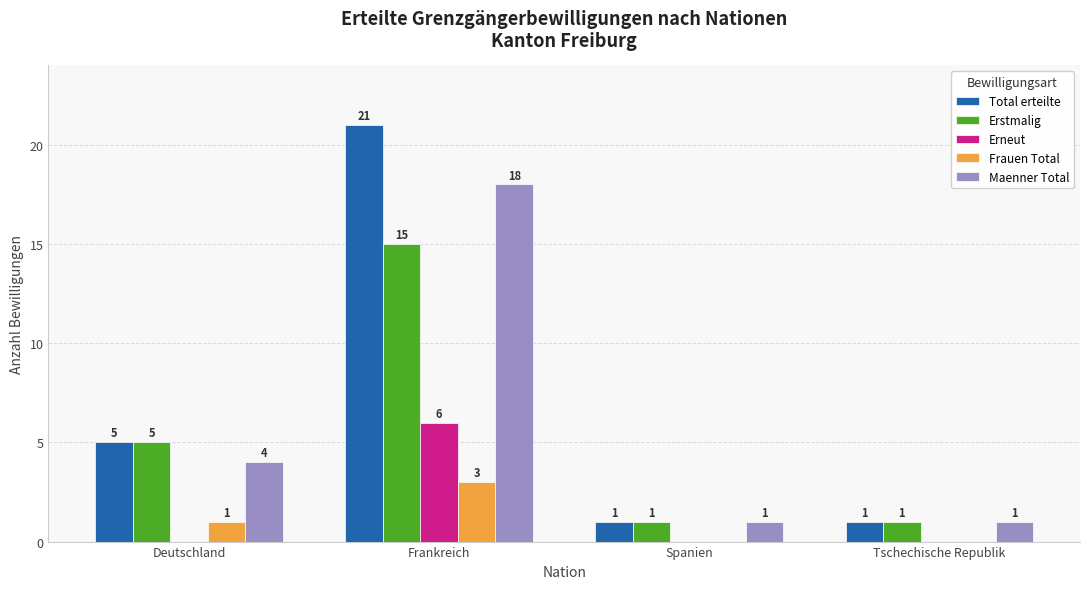

Which series has the largest total across all categories?

Total erteilte